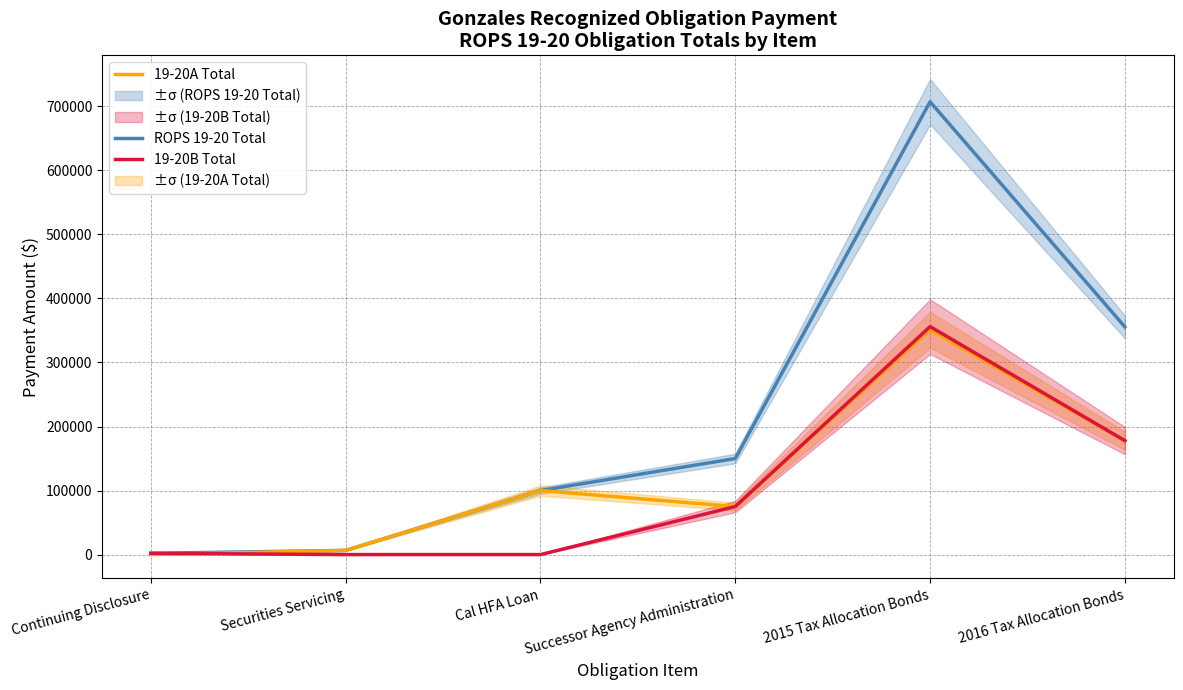

At which category does 19-20B Total reach its first local peak?

2015 Tax Allocation Bonds